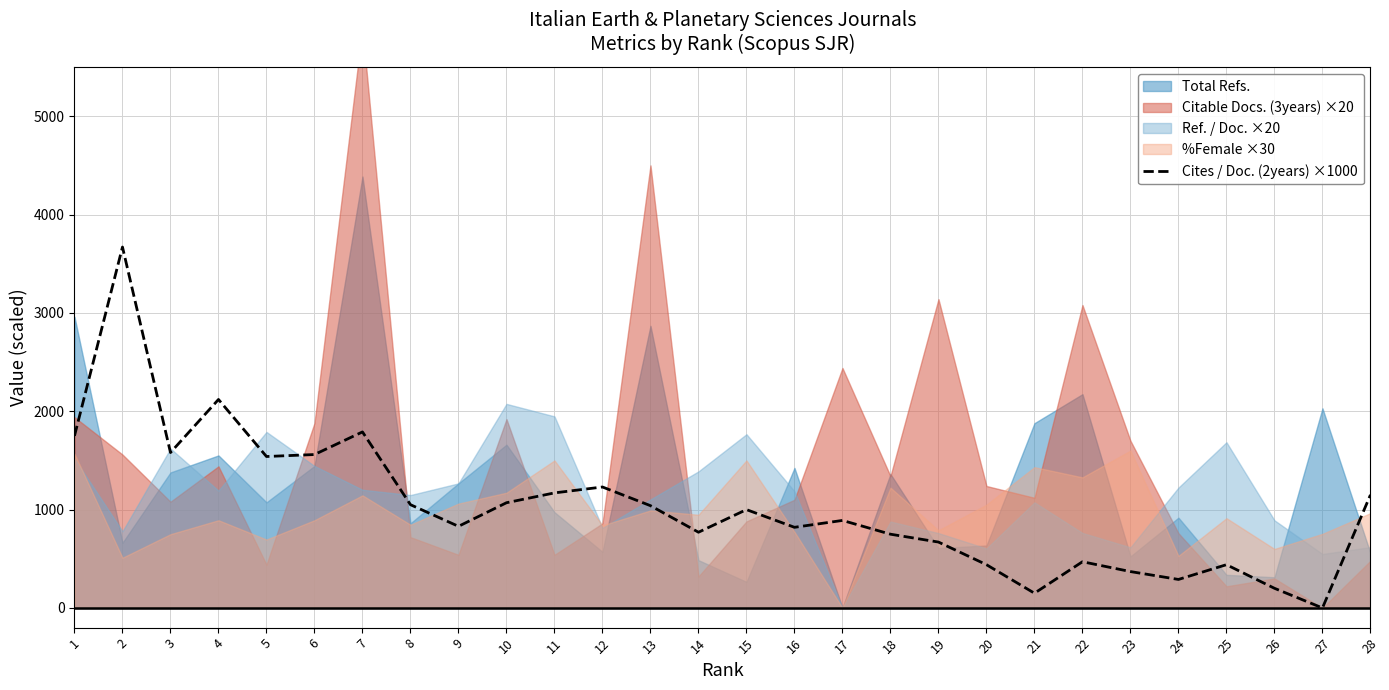

List the labels in order of value, smallest first.

27, 21, 26, 24, 23, 20, 25, 22, 19, 18, 14, 16, 9, 17, 15, 13, 8, 10, 28, 11, 12, 5, 6, 3, 1, 7, 4, 2